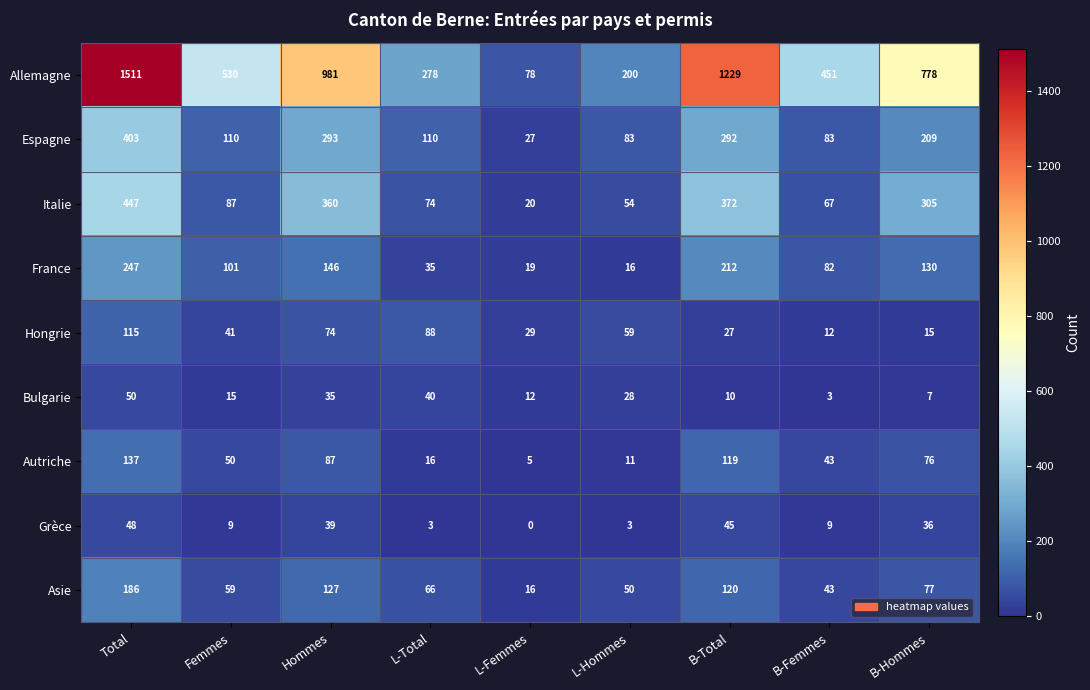

Which series has the largest total across all categories?

Allemagne